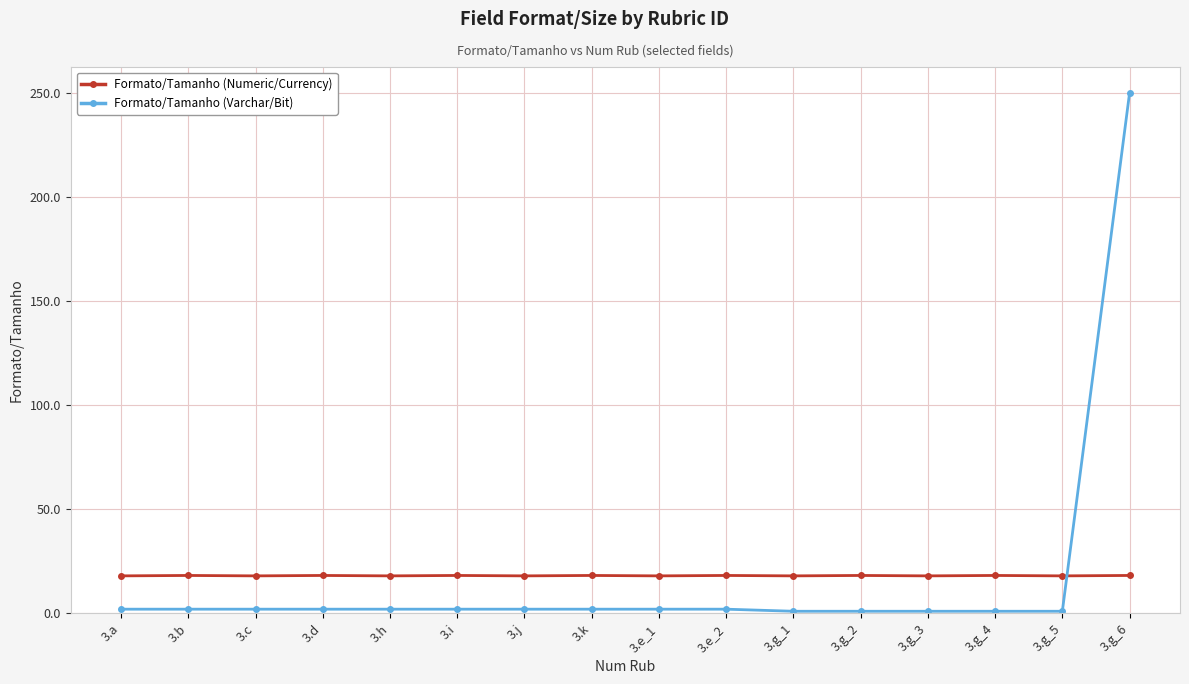

Between which two adjacent categories do Formato/Tamanho (Varchar/Bit) and Formato/Tamanho (Numeric/Currency) first intersect?

3.g_5 and 3.g_6